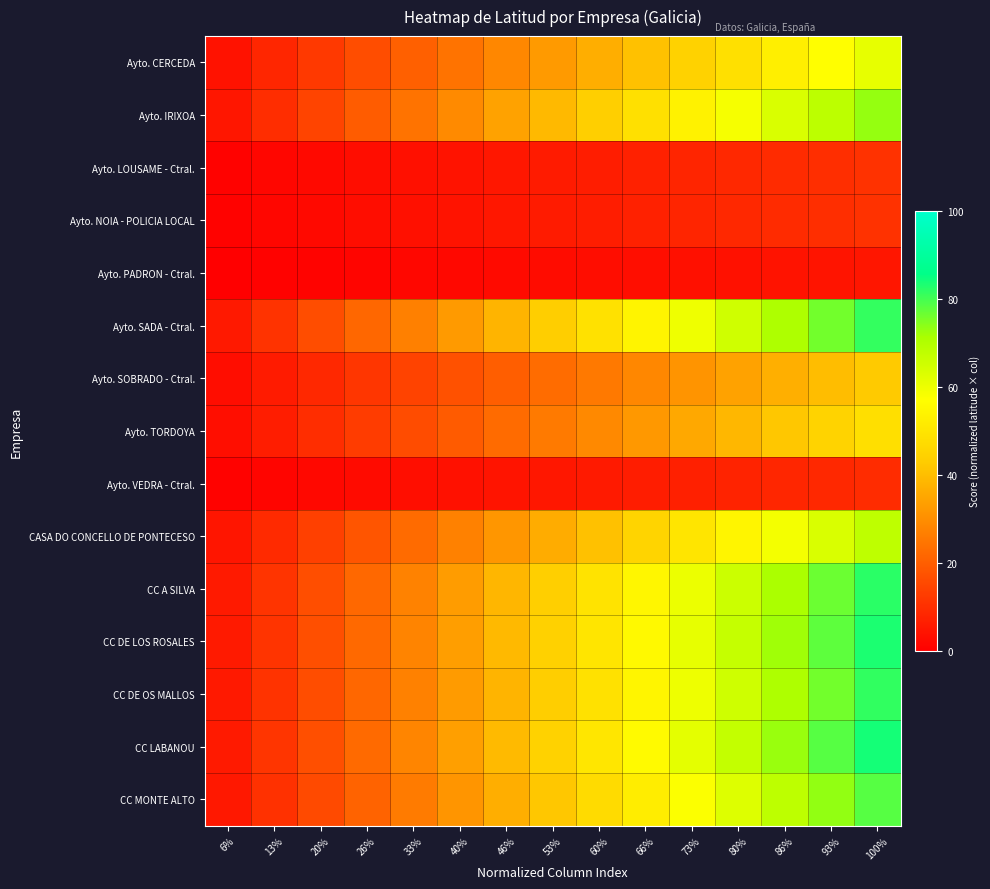

At how many categories does at least one series exceed 8?

14